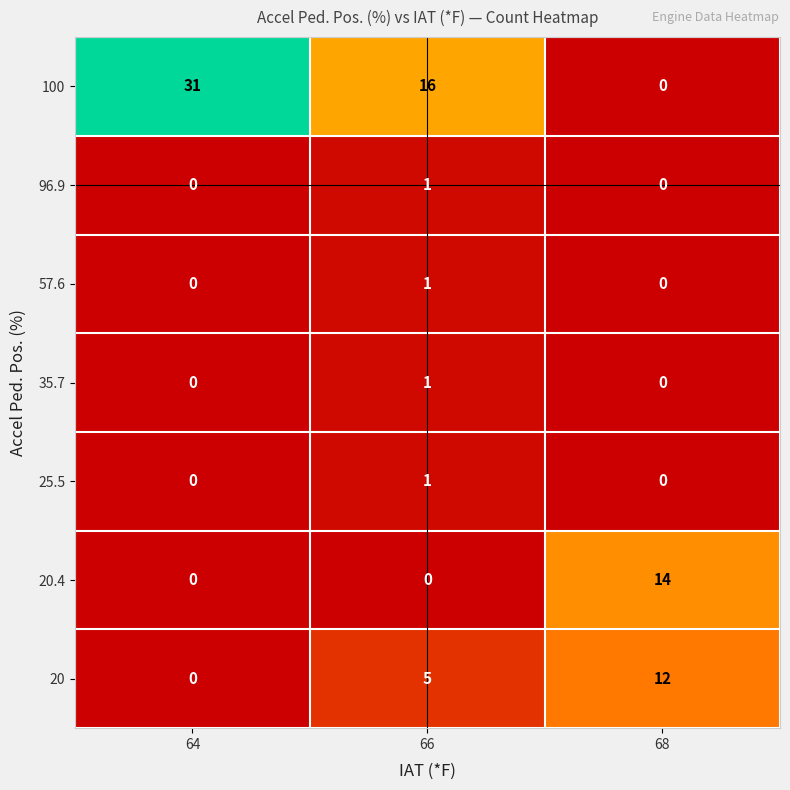

What is the maximum value shown in the chart?

31